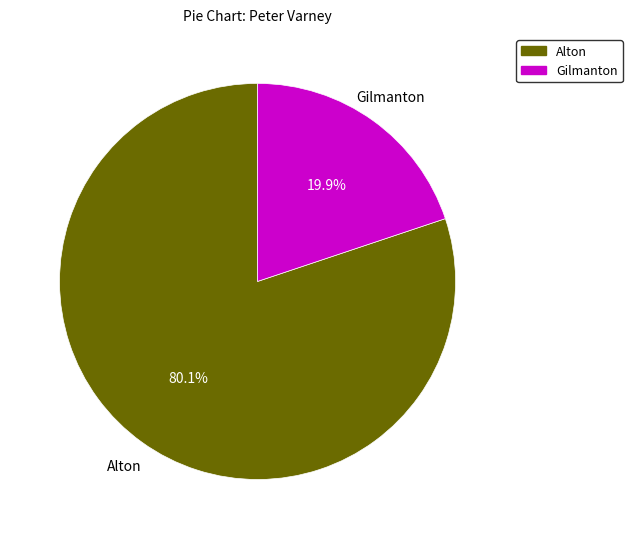

Rank the categories by value from highest to lowest.

Alton, Gilmanton